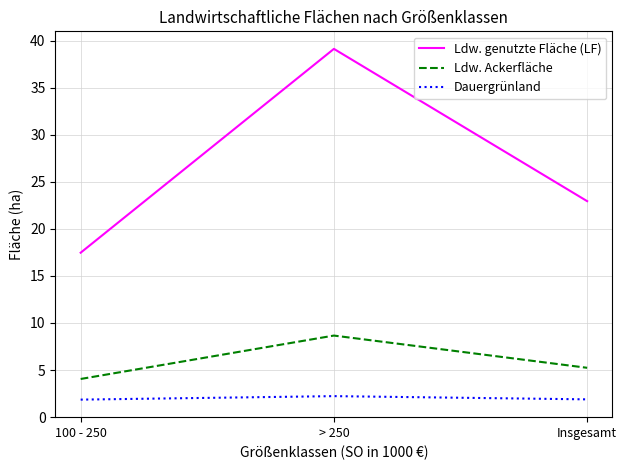

What is the maximum value shown in the chart?

39.1